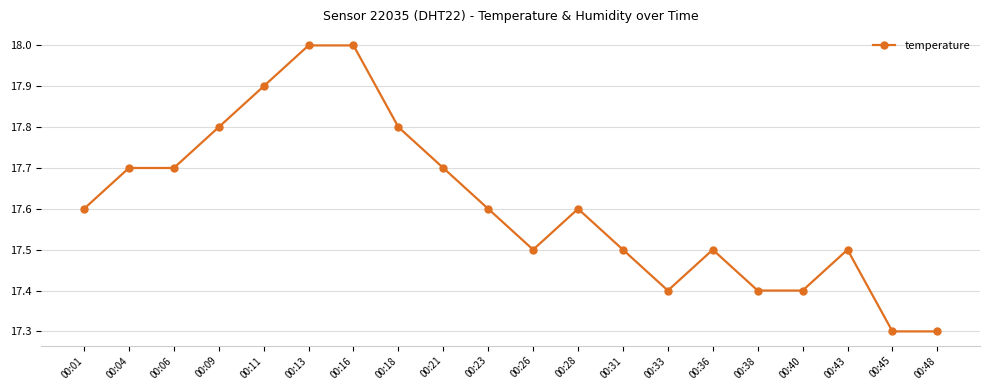

What is the minimum value shown in the chart?

17.3